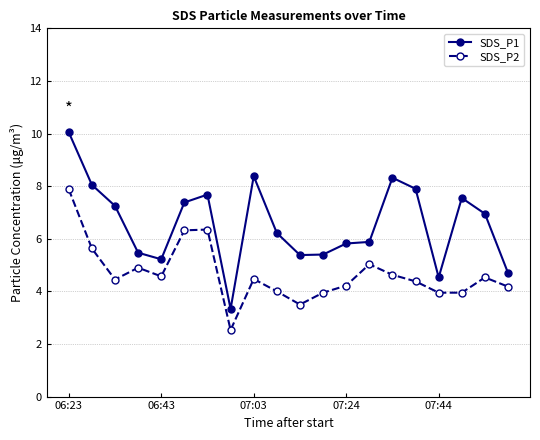

Which series has the largest range (max minus min)?

SDS_P1